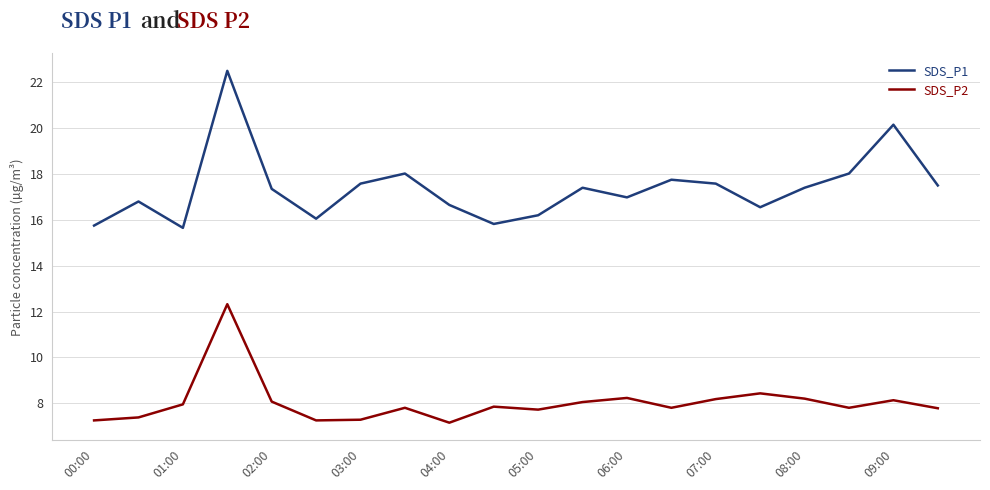

At how many categories does at least one series exceed 19?

2